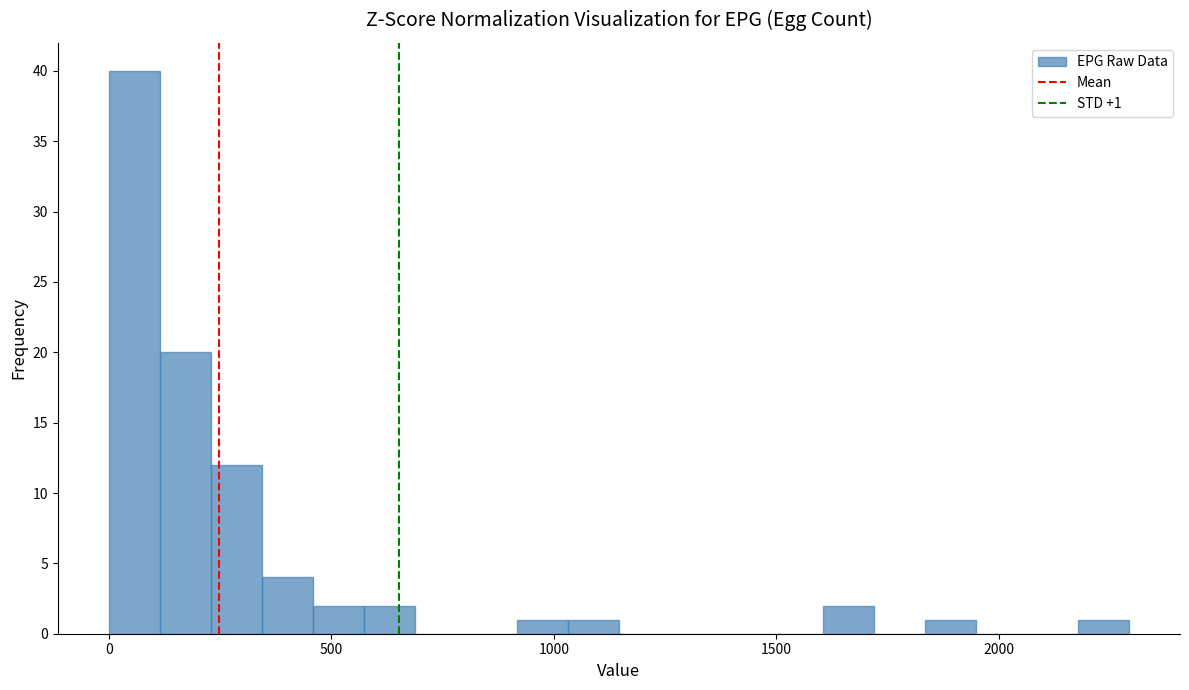

Read against the x-axis, roughly where is the centre of the tallest bar?

50